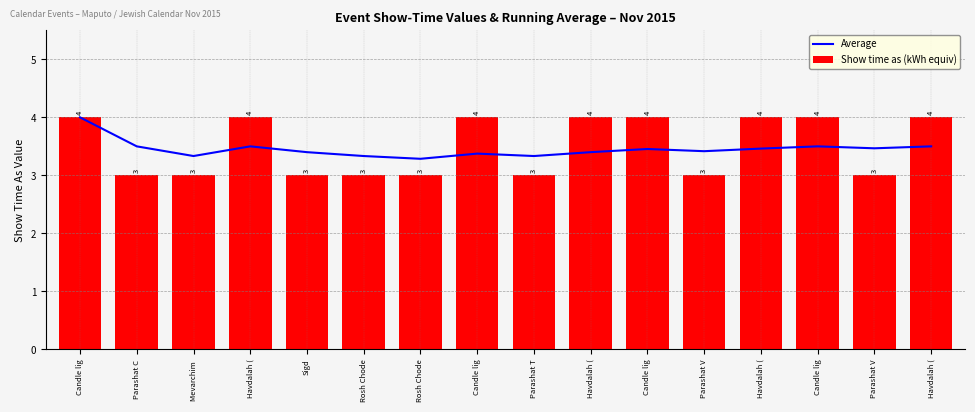

Rank the series by their maximum value, from lowest to highest.

Average, Show time as (kWh equiv)